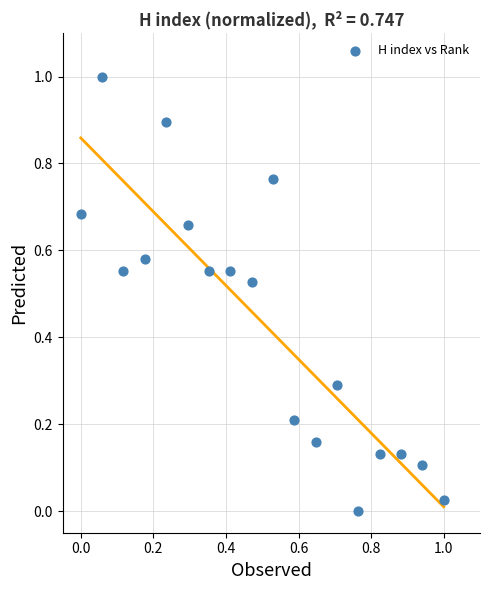

What is the range of X values (max minus min)?

1.0